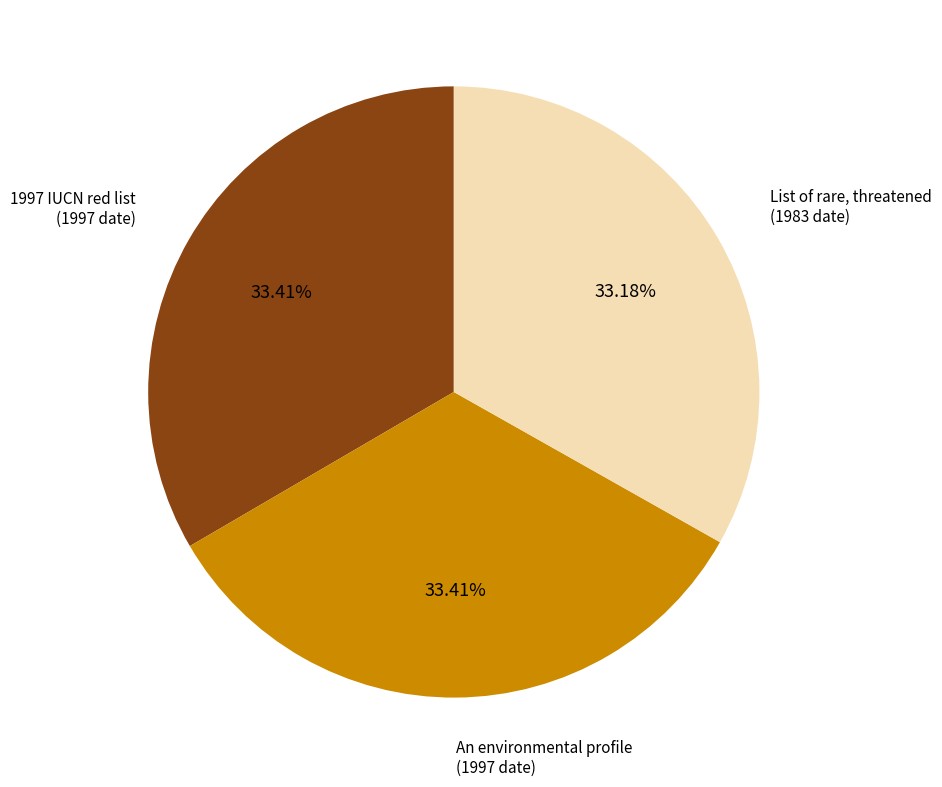

Does List of rare, threatened (1983 date) represent more than half of the total?

No